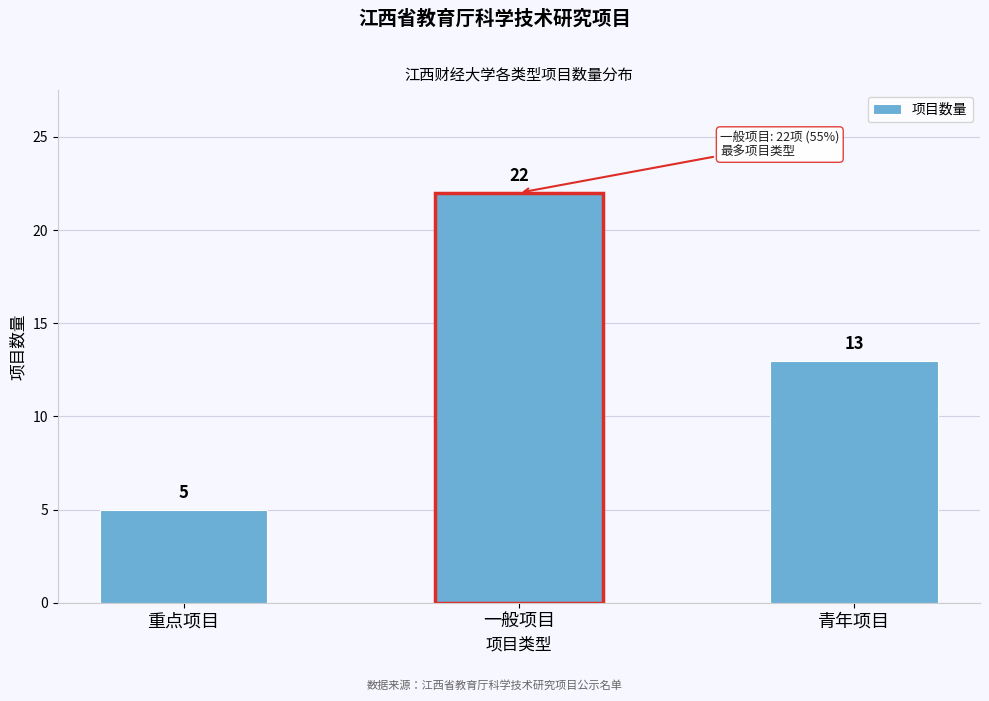

Reading left to right, extract all data points from this chart.

重点项目=5	一般项目=22	青年项目=13